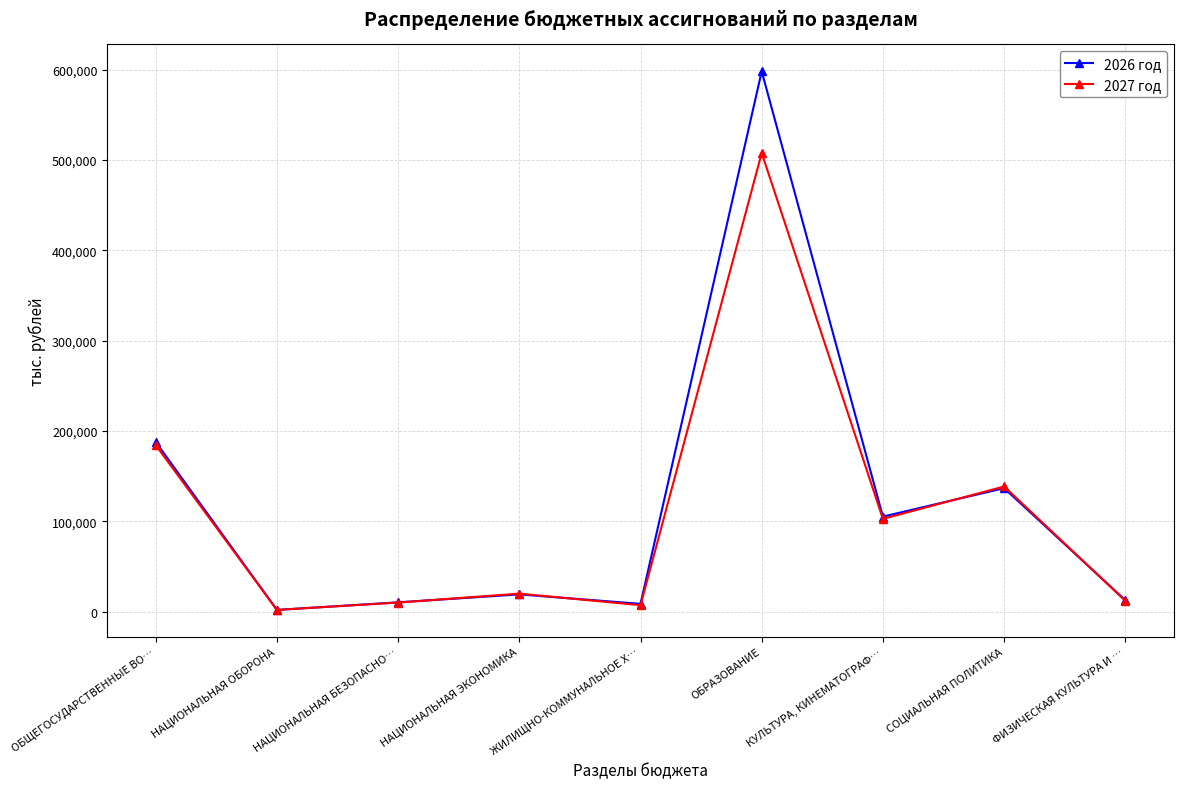

Rank the categories by 2027 год value from lowest to highest.

НАЦИОНАЛЬНАЯ ОБОРОНА, ЖИЛИЩНО-КОММУНАЛЬНОЕ Х…, НАЦИОНАЛЬНАЯ БЕЗОПАСНО…, ФИЗИЧЕСКАЯ КУЛЬТУРА И …, НАЦИОНАЛЬНАЯ ЭКОНОМИКА, КУЛЬТУРА, КИНЕМАТОГРАФ…, СОЦИАЛЬНАЯ ПОЛИТИКА, ОБЩЕГОСУДАРСТВЕННЫЕ ВО…, ОБРАЗОВАНИЕ